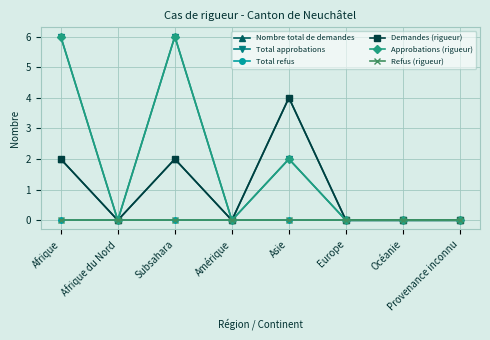

Does the chart have visible grid lines?

Yes